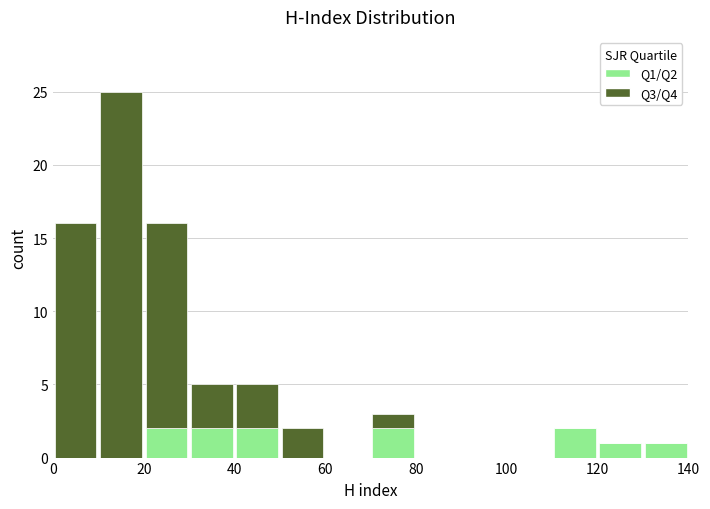

Reading left to right, transcribe this chart: for each stacked bar, give the range it covers on the x-axis and its total height. The values are not printed on the chart, so give them approximately, as read against the axis.

0 to 10: 16
10 to 20: 25
20 to 30: 16
30 to 40: 5
40 to 50: 5
50 to 60: 2
60 to 70: 0
70 to 80: 3
80 to 90: 0
90 to 100: 0
100 to 110: 0
110 to 120: 2
120 to 130: 1
130 to 140: 1